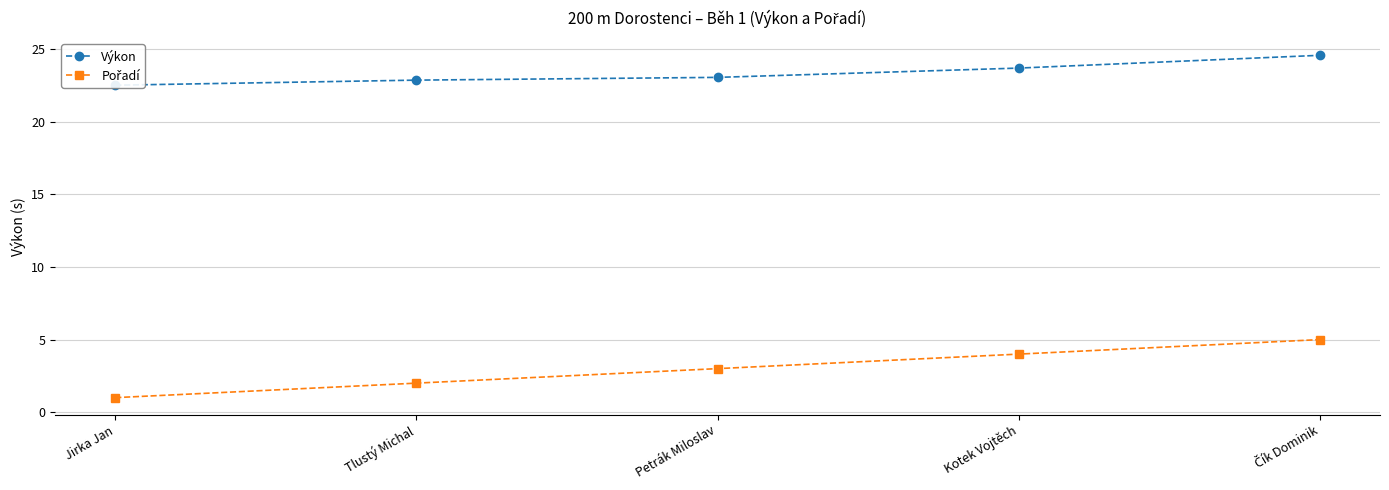

How many categories are shown in the chart?

5